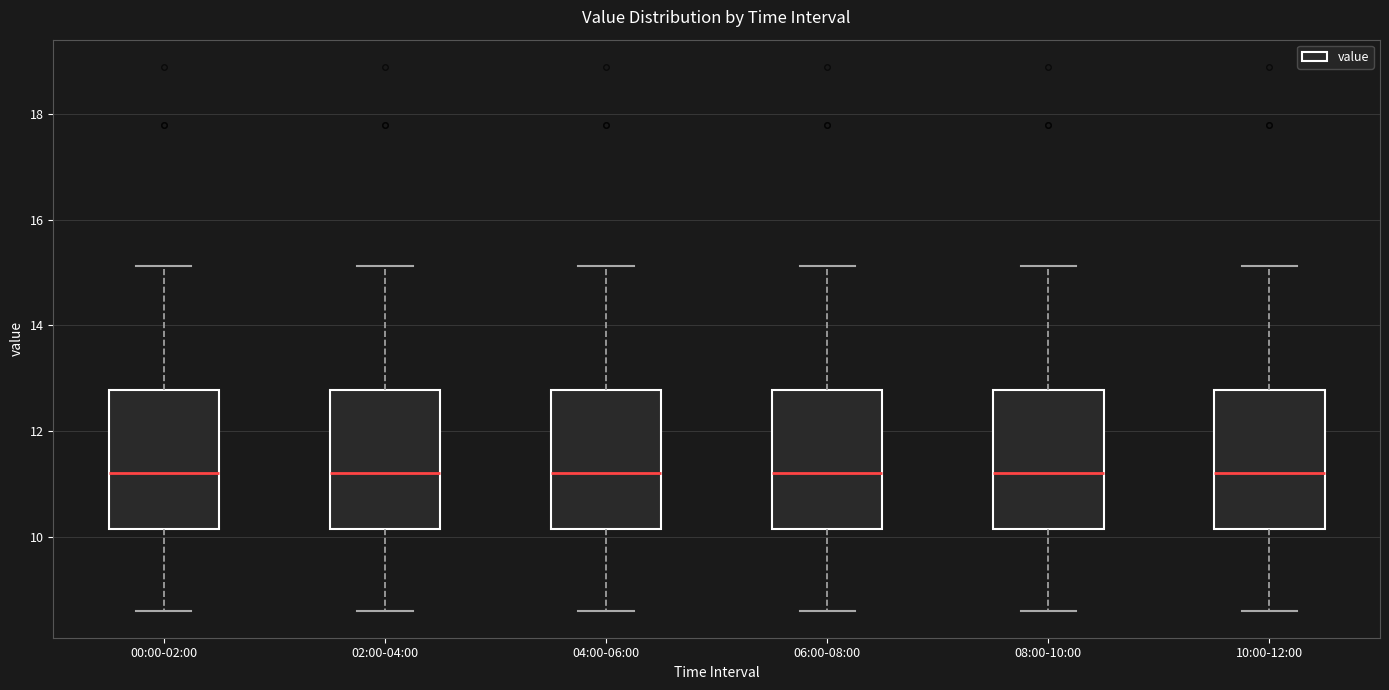

Reading left to right, transcribe this box plot: for each box, give where its median line is, the range the box spans, and where its two whiskers end, as read against the y-axis. The values are not printed on the chart, so give them approximately, as read against the axis.

00:00-02:00: median 11.2, box 10.2 to 12.8, whiskers 8.6 to 15.2
02:00-04:00: median 11.2, box 10.2 to 12.8, whiskers 8.6 to 15.2
04:00-06:00: median 11.2, box 10.2 to 12.8, whiskers 8.6 to 15.2
06:00-08:00: median 11.2, box 10.2 to 12.8, whiskers 8.6 to 15.2
08:00-10:00: median 11.2, box 10.2 to 12.8, whiskers 8.6 to 15.2
10:00-12:00: median 11.2, box 10.2 to 12.8, whiskers 8.6 to 15.2